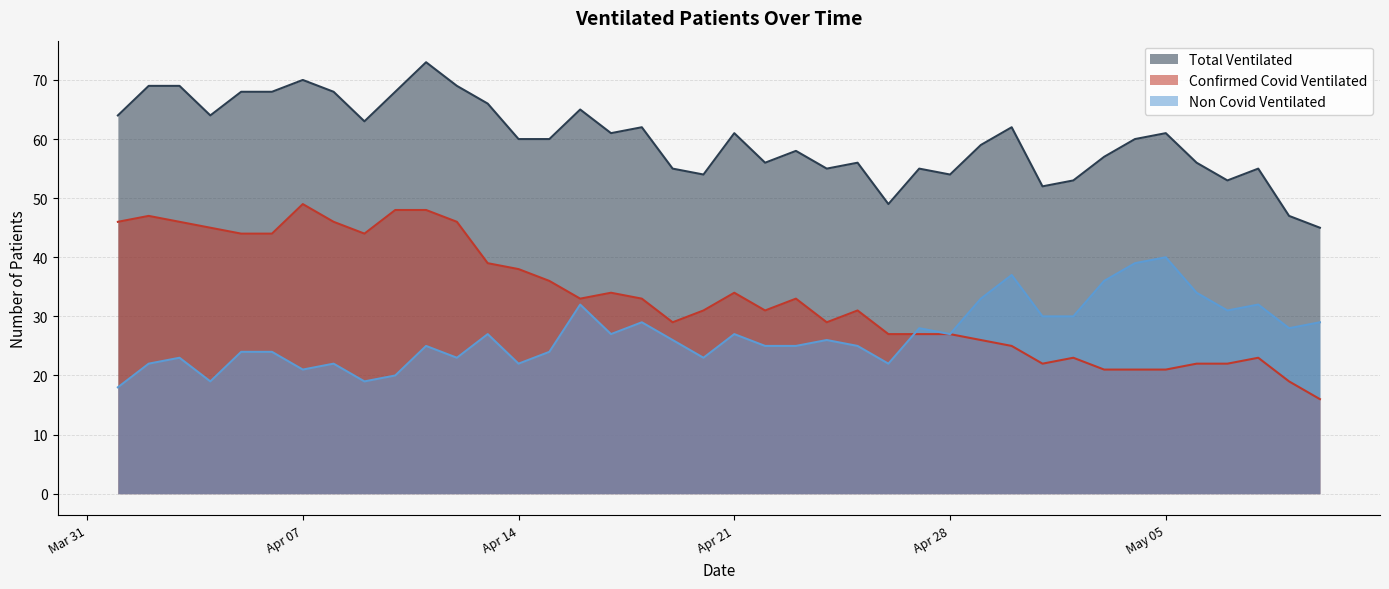

Is the value of Confirmed Covid Ventilated at 2020-04-02 greater than the value of Non Covid Ventilated at 2020-04-08?

Yes